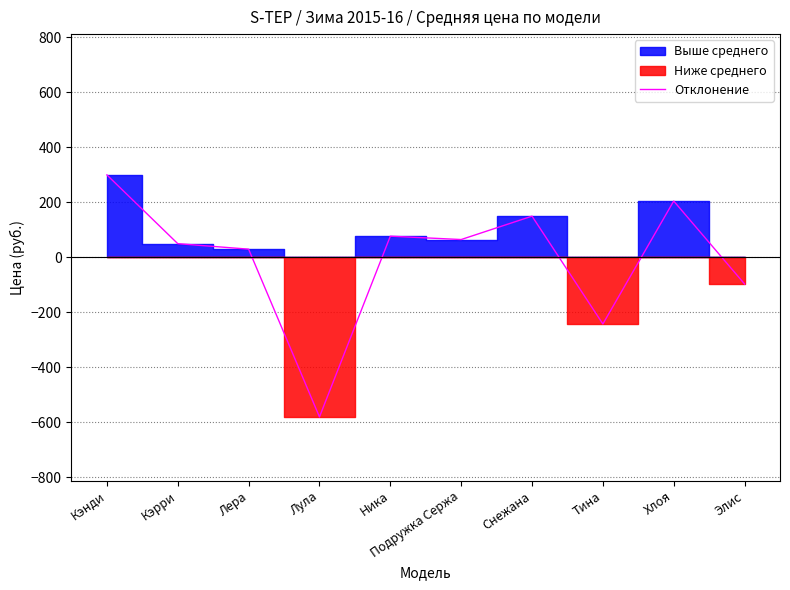

Count the number of values greater than 65.

4